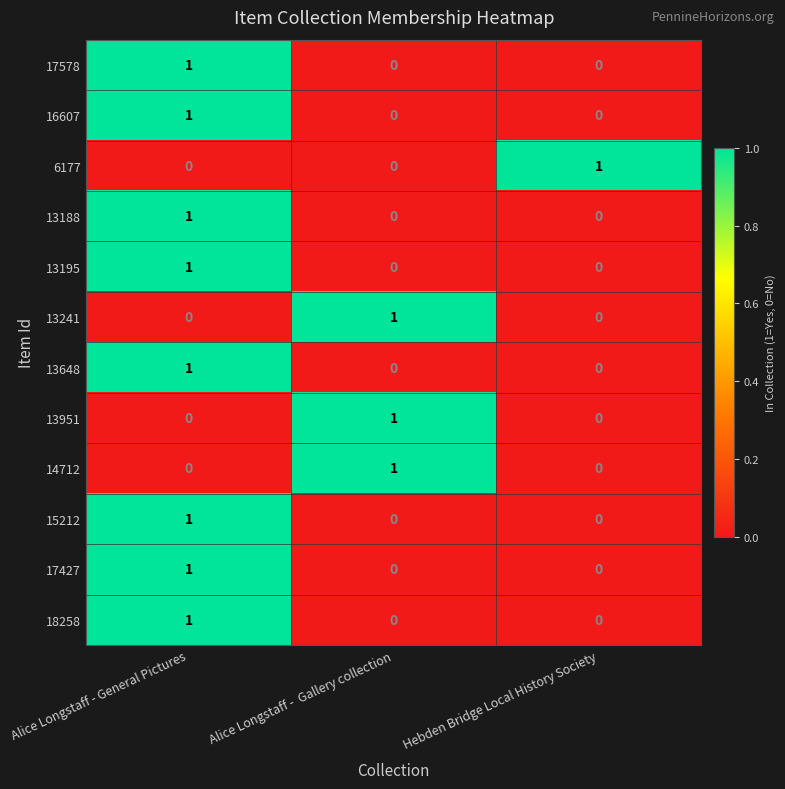

At how many categories does at least one series exceed 0?

3